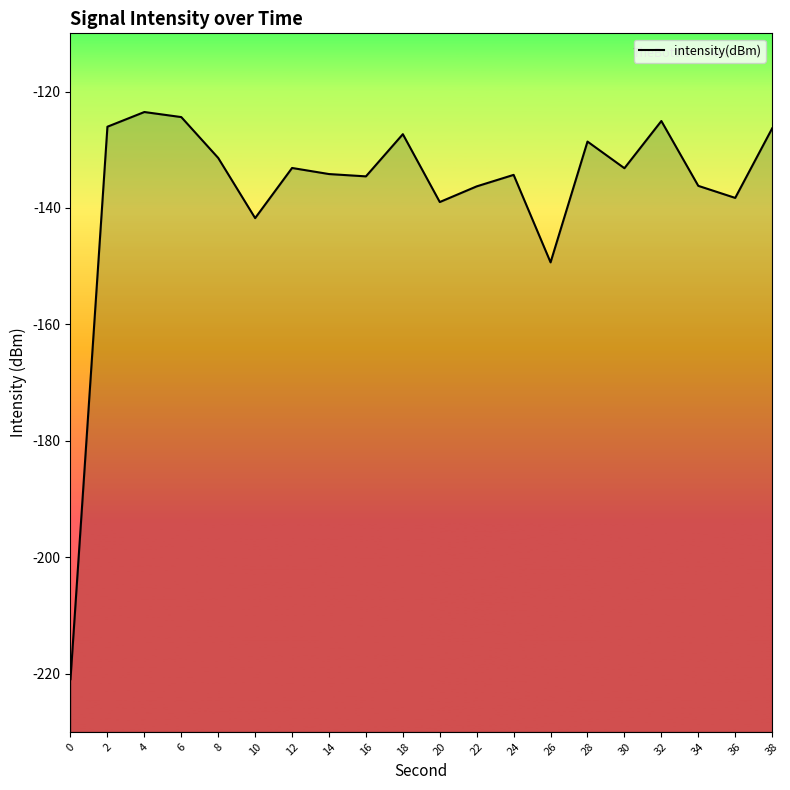

Rank the categories by value from lowest to highest.

0, 26, 10, 20, 36, 22, 34, 16, 24, 14, 30, 12, 8, 28, 18, 38, 2, 32, 6, 4